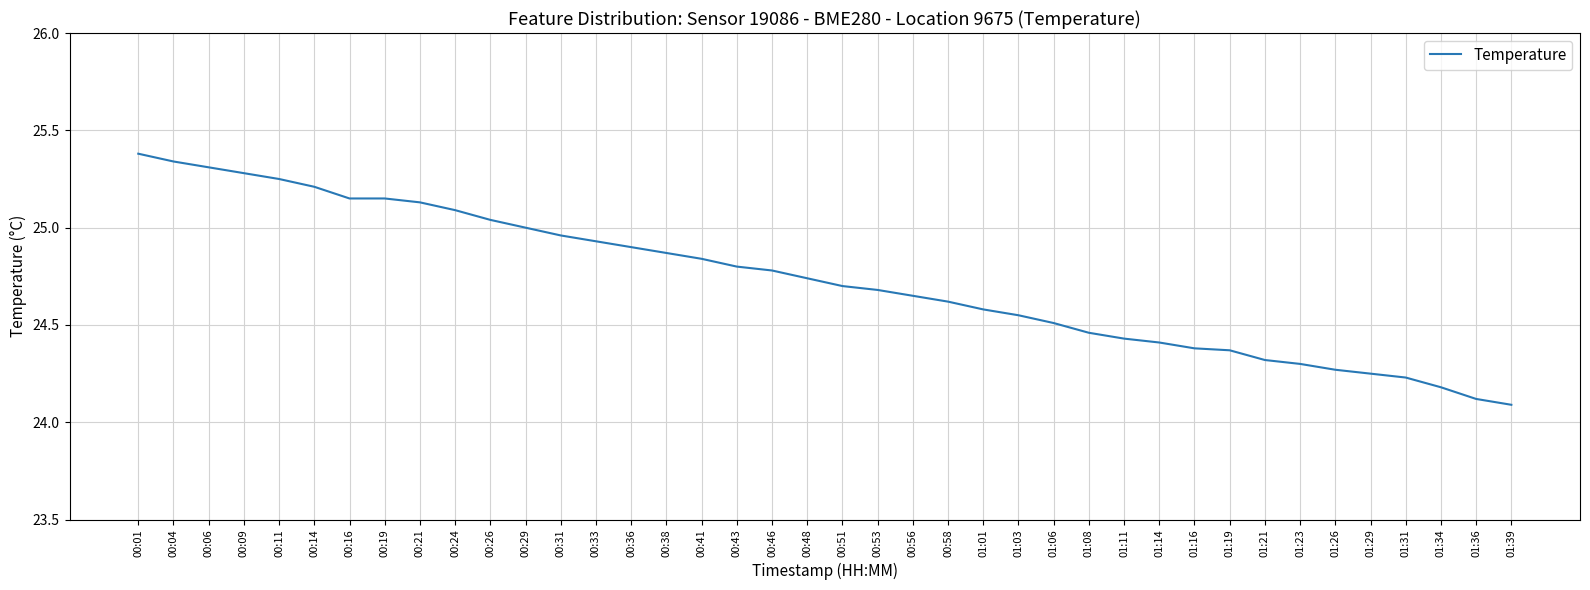

What position from the right is 00:51?

20